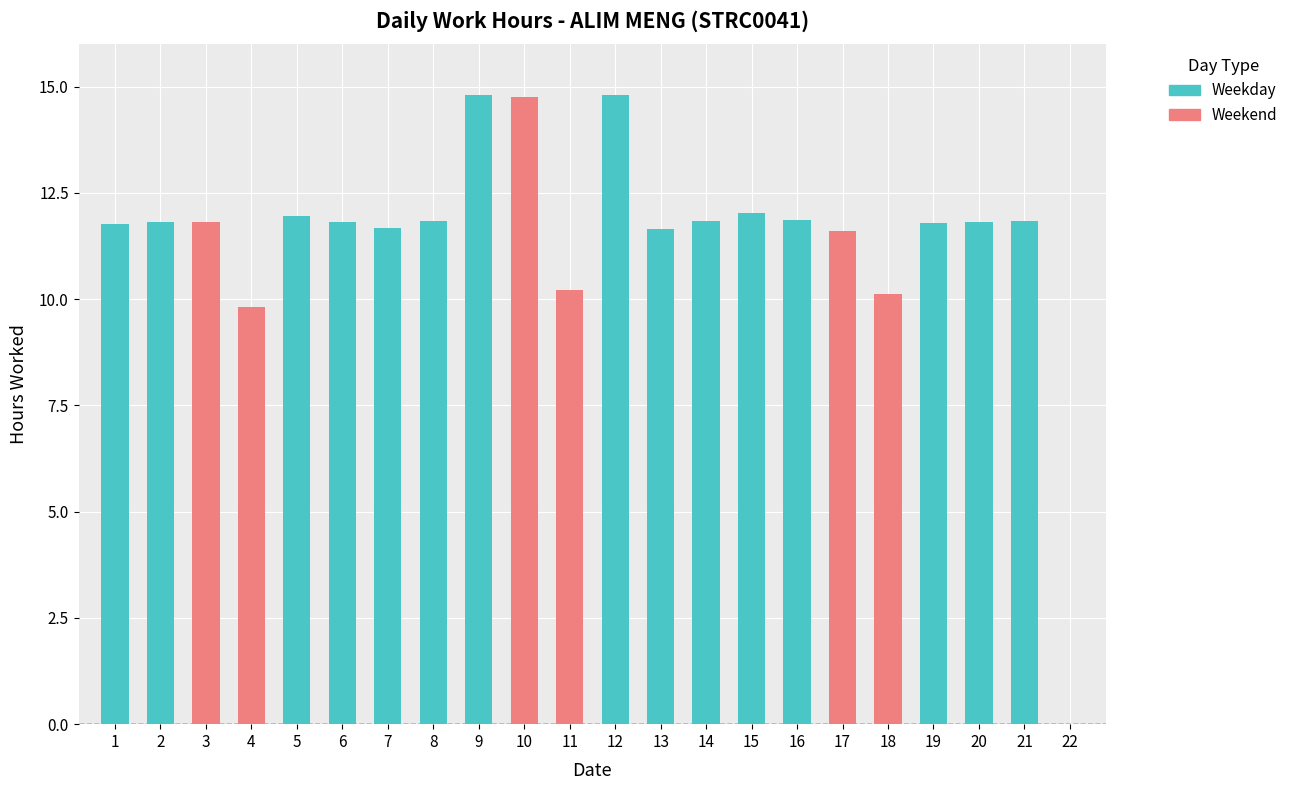

The chart shows a value of 0.0 at 22. True or false?

True